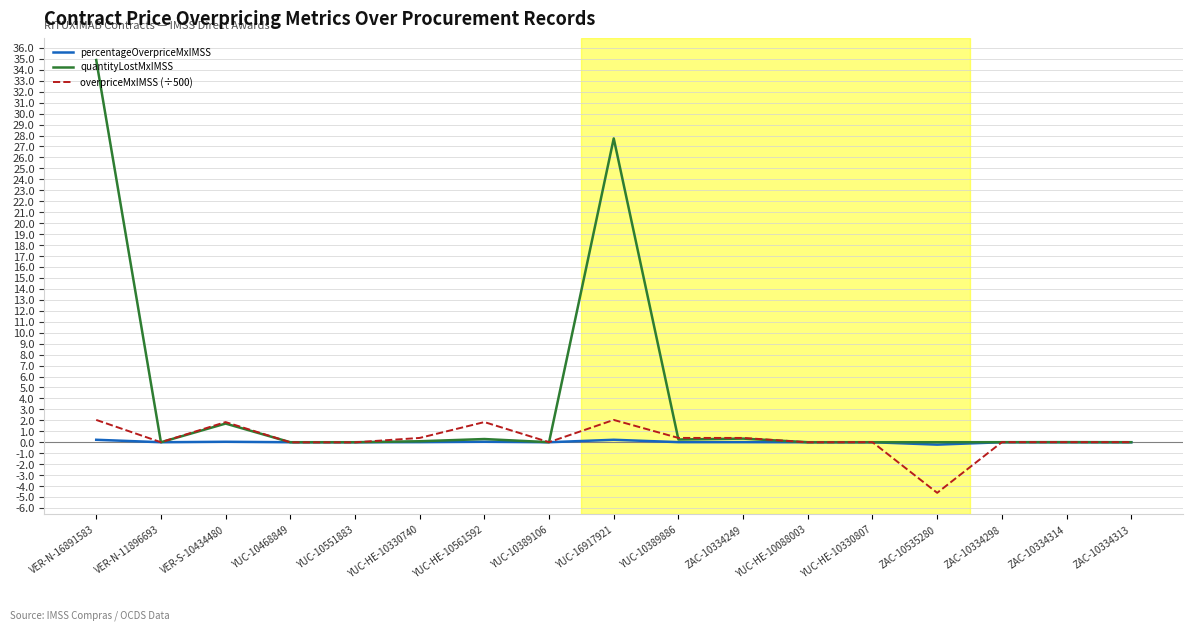

Which series has the largest total across all categories?

quantityLostMxIMSS